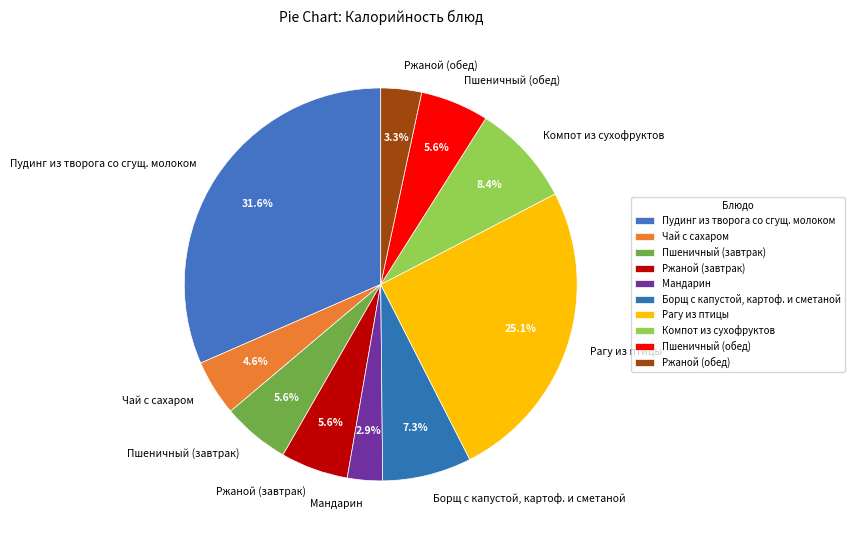

Does any single category account for the majority?

No